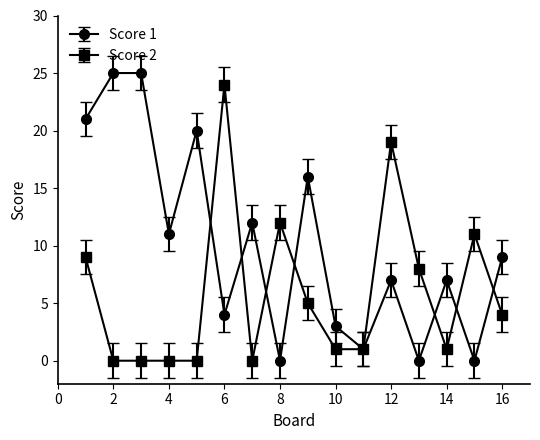

What is the average value of the Score 2 series?

6